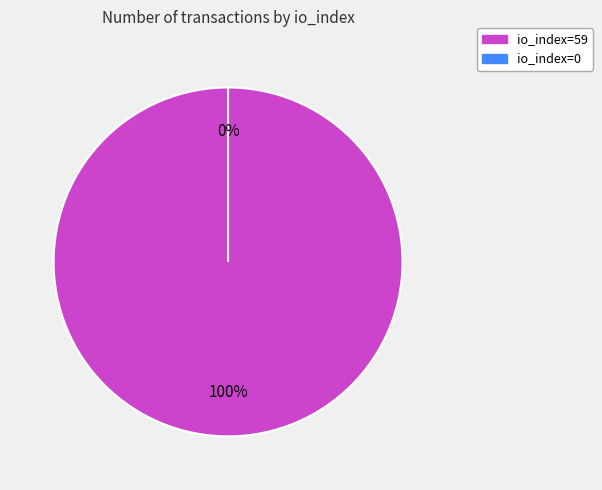

To the nearest percent, what is the combined percentage of io_index=0 and io_index=59?

100%